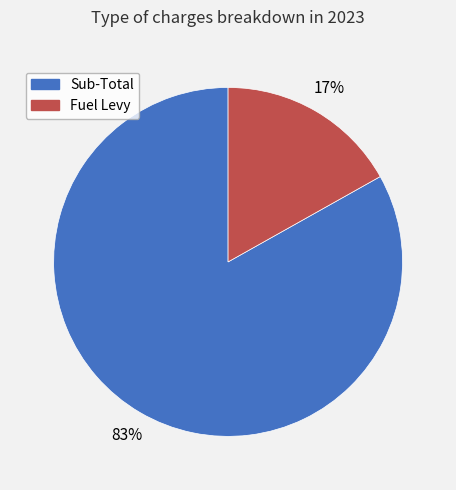

Is there a majority slice in this chart?

Yes